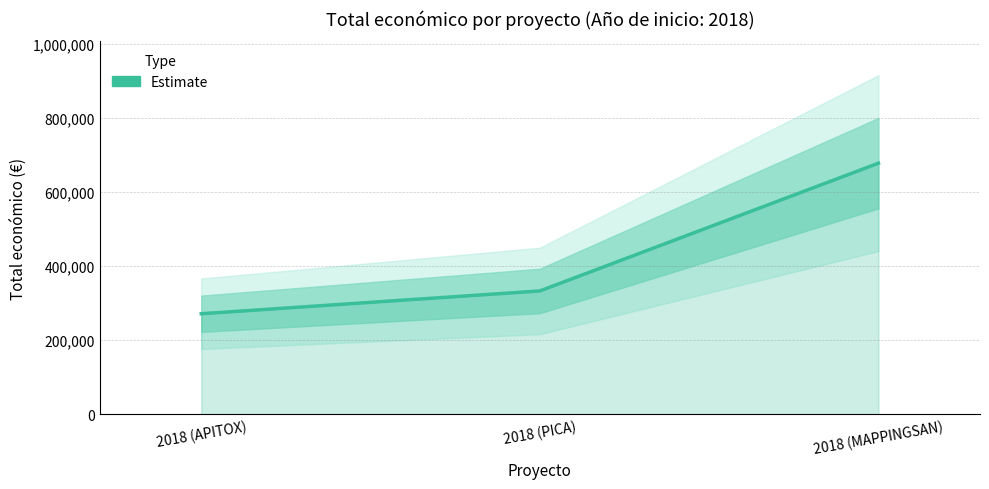

Where is the data nearest to the value 474488?

2018 (PICA)